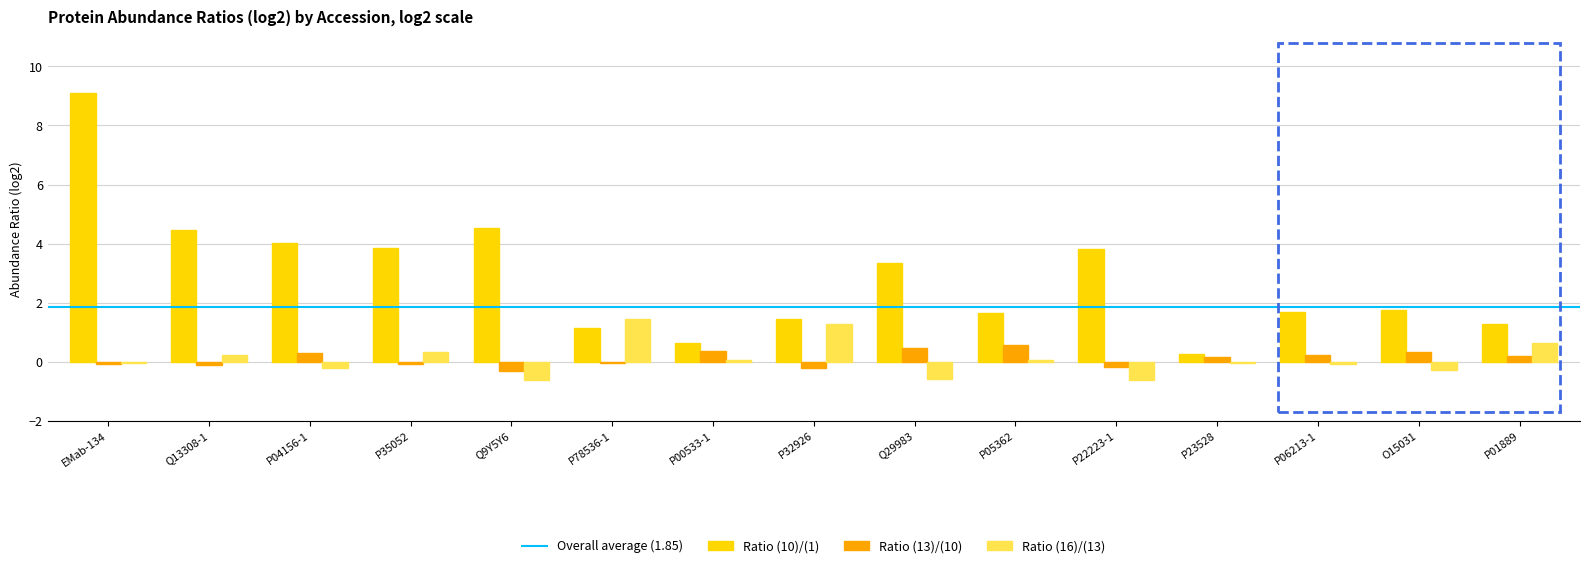

What is the sum of all Ratio (16)/(13) values?

1.6